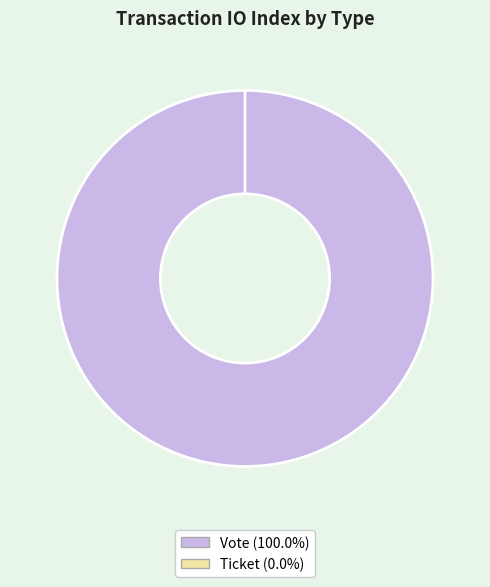

True or false: Ticket accounts for 1% of the total.

False